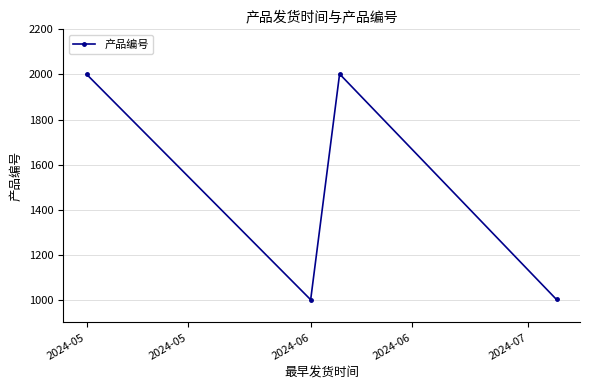

What is the average value?

1502